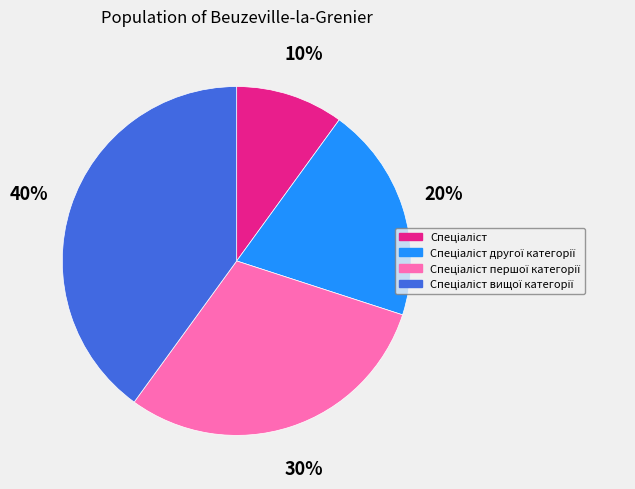

To the nearest percent, what is the difference between the largest and smallest slice percentages?

30%